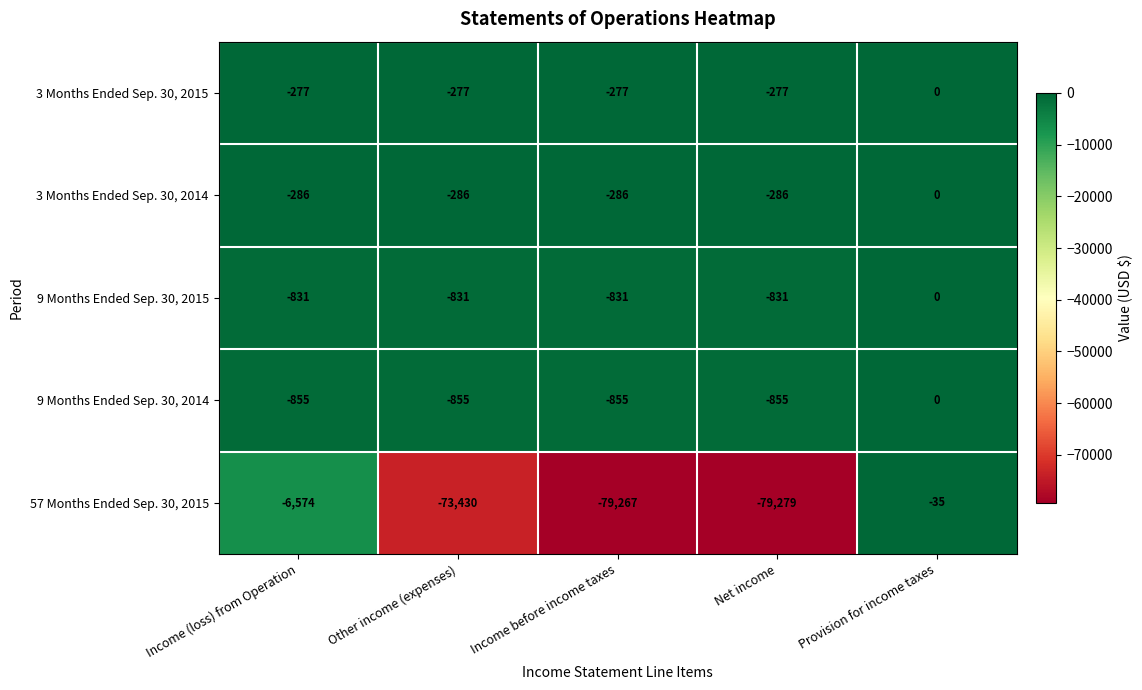

True or false: 3 Months Ended Sep. 30, 2014 has a value of -286 at Income before income taxes.

True